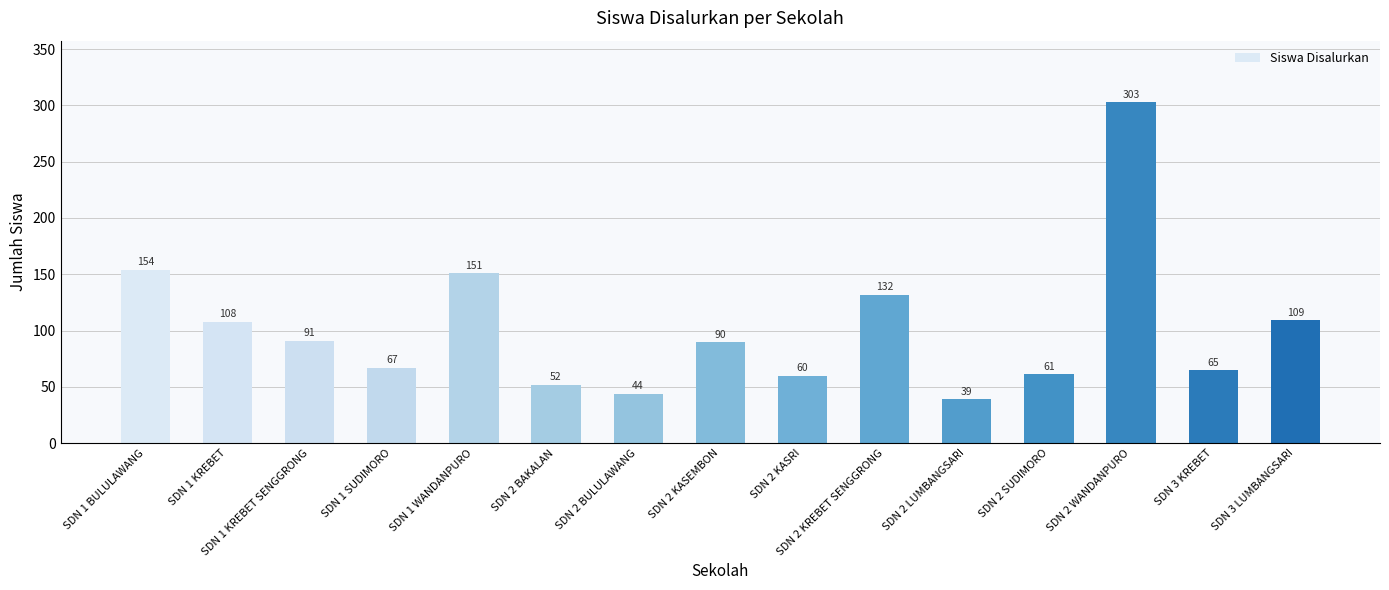

The value at SDN 2 BAKALAN is 52. True or false?

True